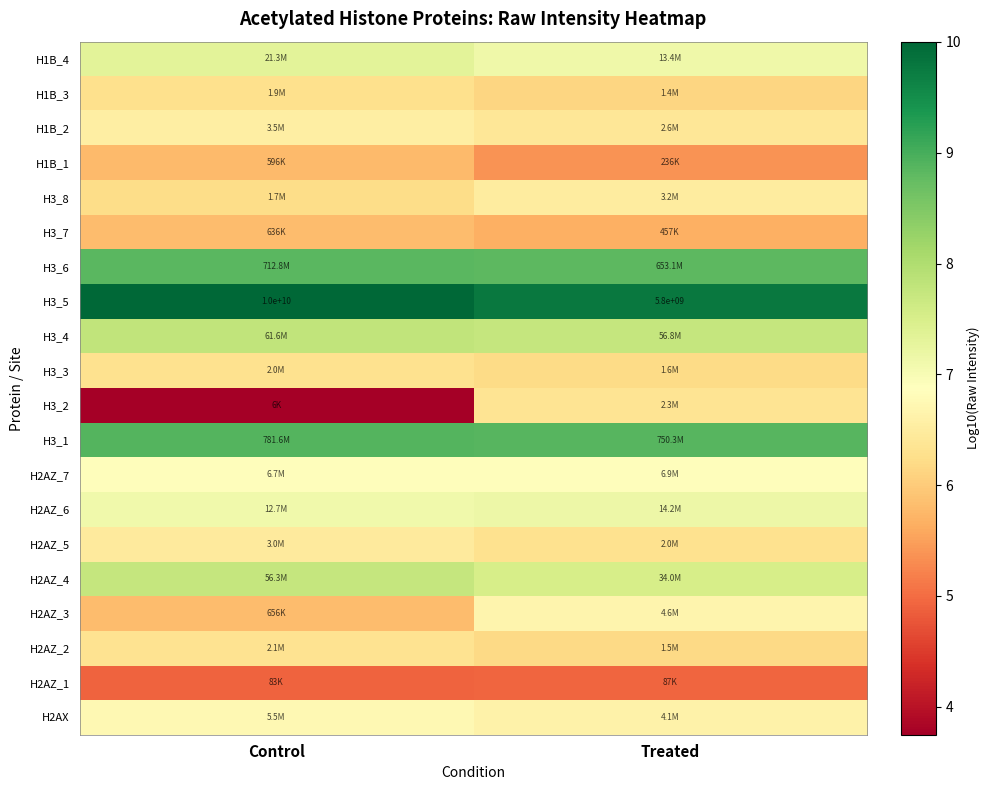

Between Control and Treated, which is larger?

Control